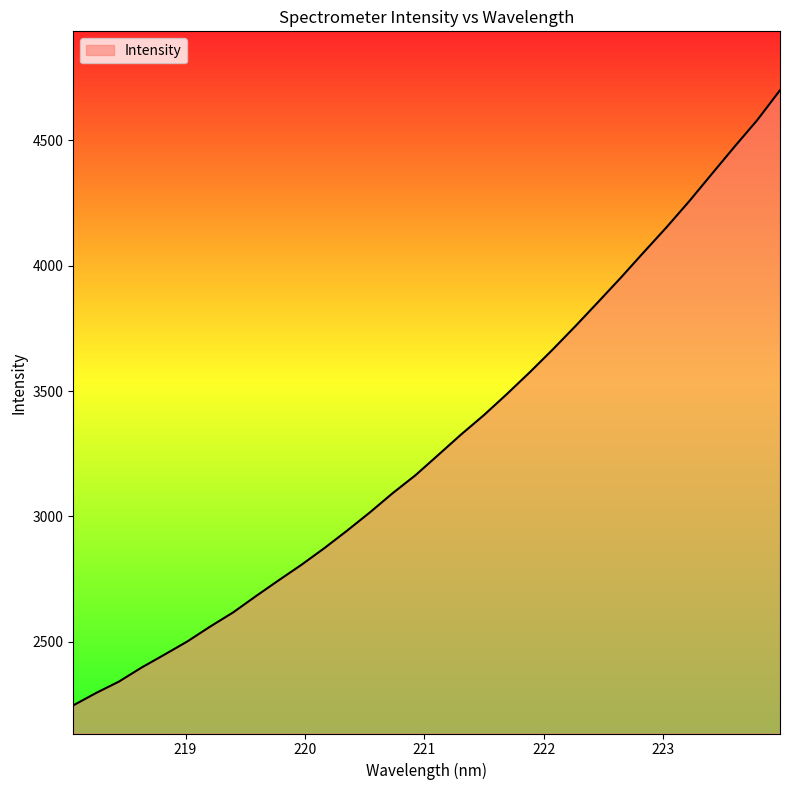

What is the minimum value shown in the chart?

2246.4